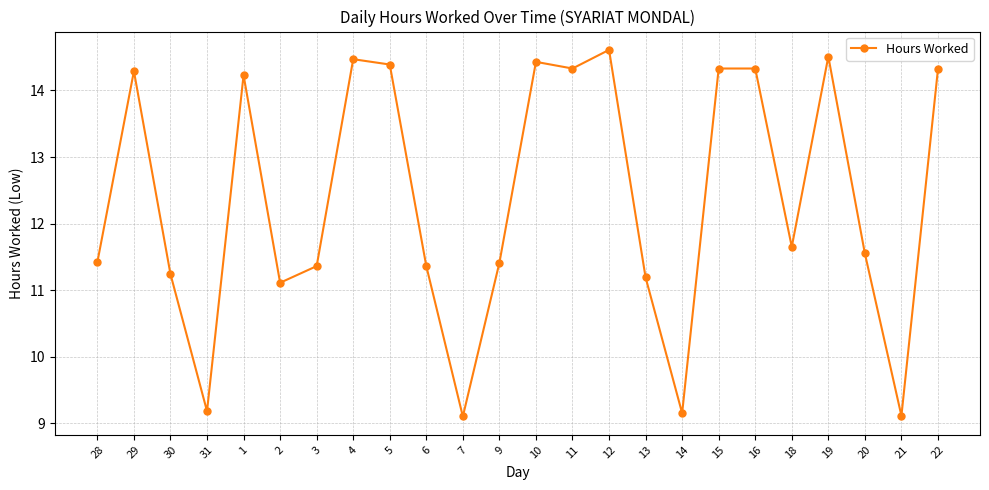

Count the number of categories in the chart.

24